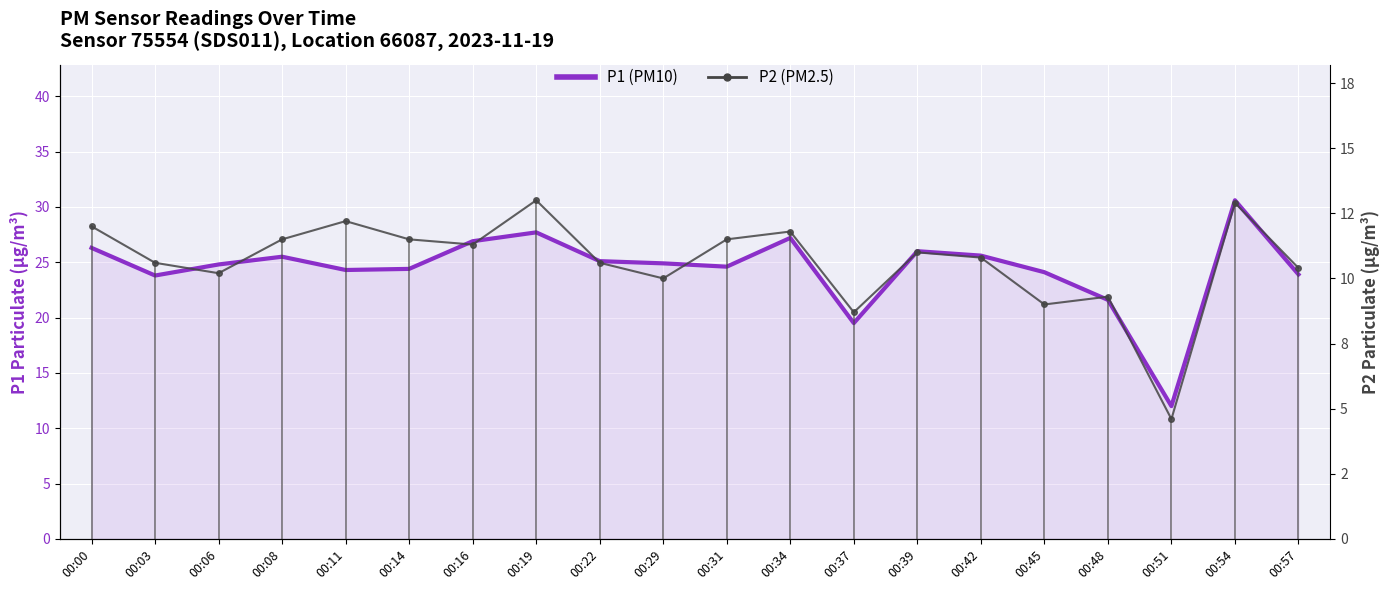

In P2 (PM2.5), how many points are lower than both neighbors (excluding endpoints)?

6